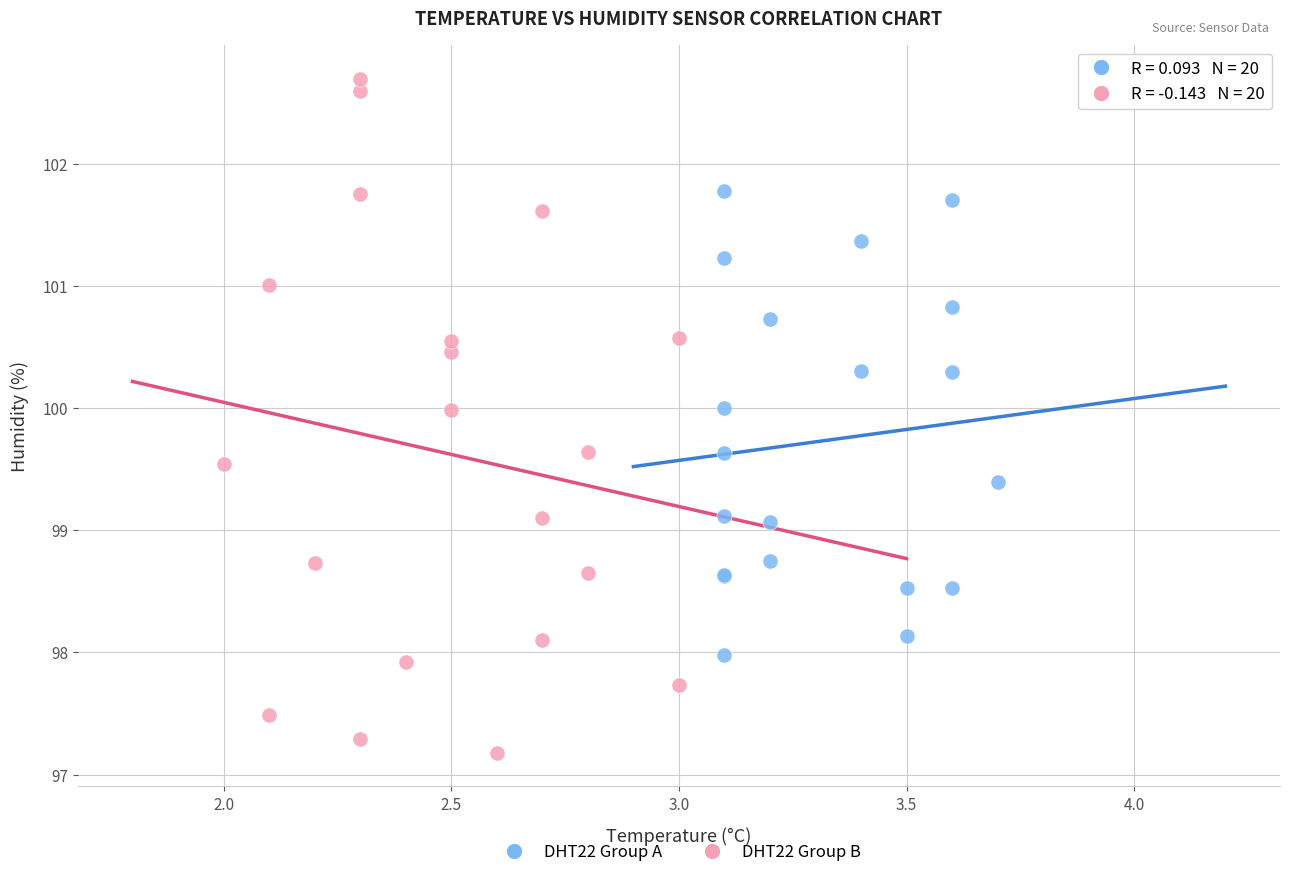

Which series has the widest spread of Y values?

DHT22 Group B